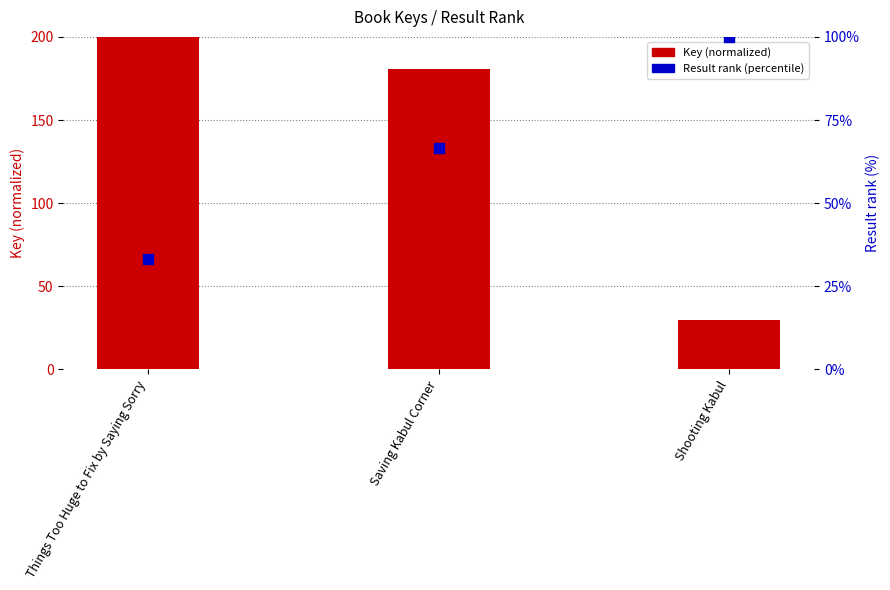

At how many categories does at least one series exceed 110?

2